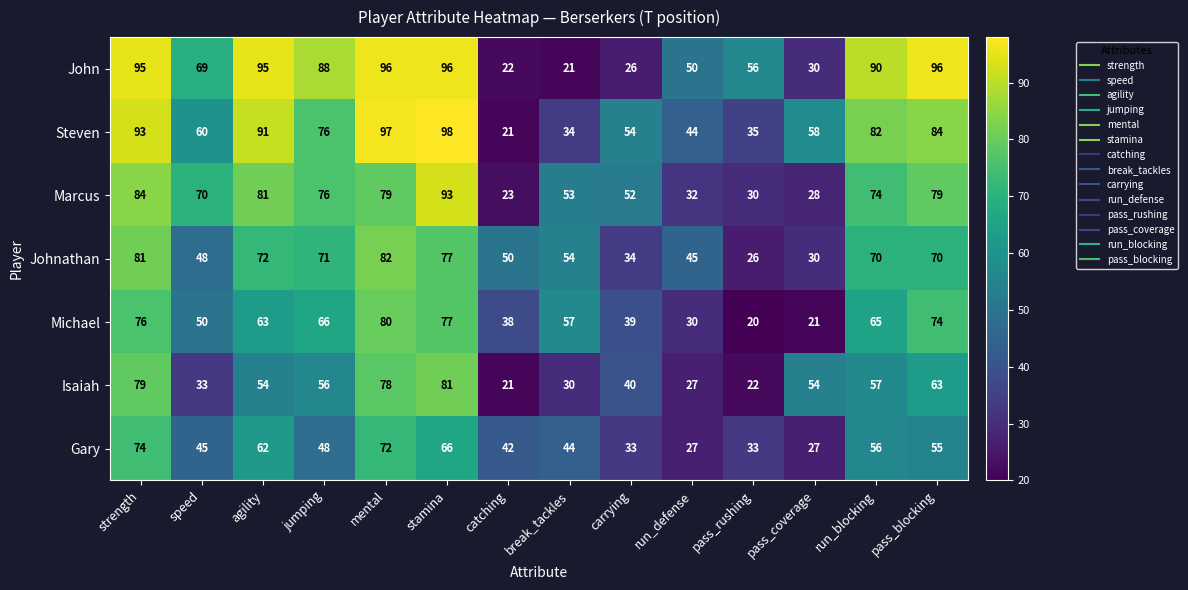

Between catching and pass_blocking, which series saw the biggest shift?

John